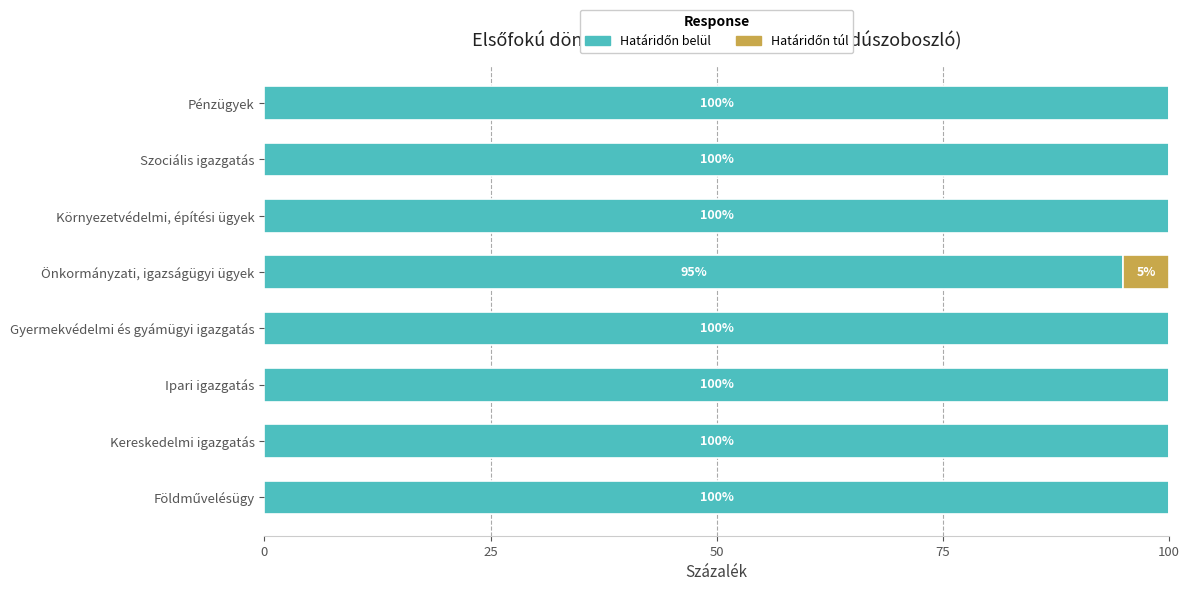

What is the total value across all series at Önkormányzati, igazságügyi ügyek?

100.0